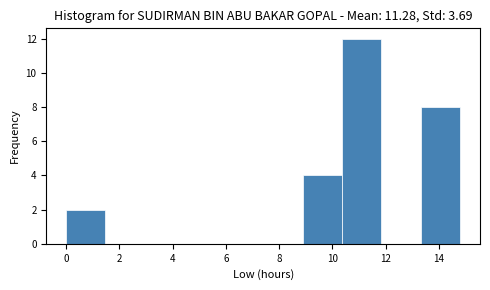

Reading left to right, transcribe this chart: for each bar, give the range it covers on the x-axis and its height. Neither the bar edges nor the heights are printed on the chart, so give them approximately, as read against the axes.

0.00 to 1.48: 2
1.48 to 2.96: 0
2.96 to 4.44: 0
4.44 to 5.92: 0
5.92 to 7.40: 0
7.40 to 8.88: 0
8.88 to 10.36: 4
10.36 to 11.84: 12
11.84 to 13.32: 0
13.32 to 14.80: 8